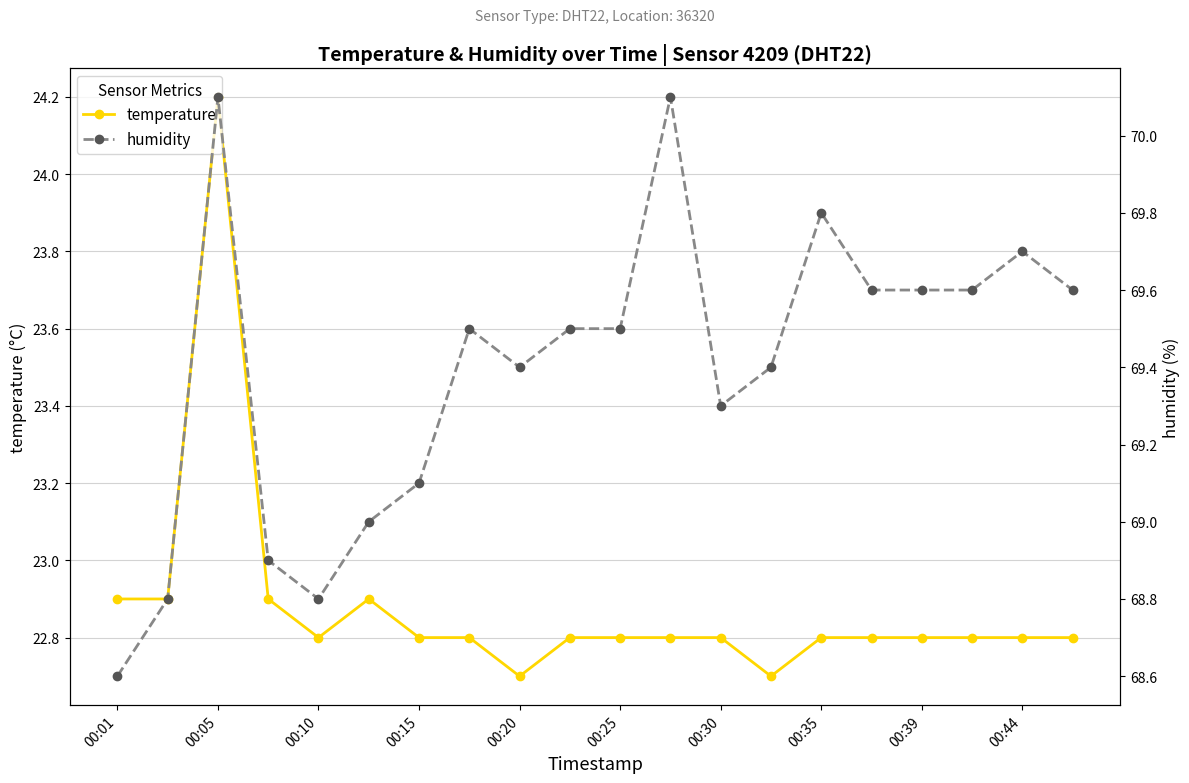

What is the maximum value for temperature?

24.2